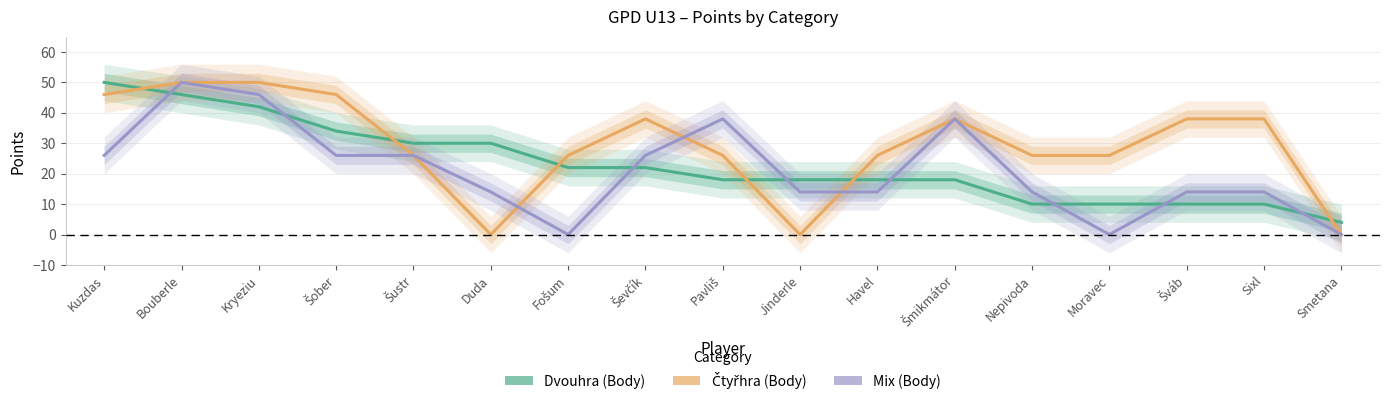

What is the value of the Dvouhra (Body) point at the 10th from the left?

18